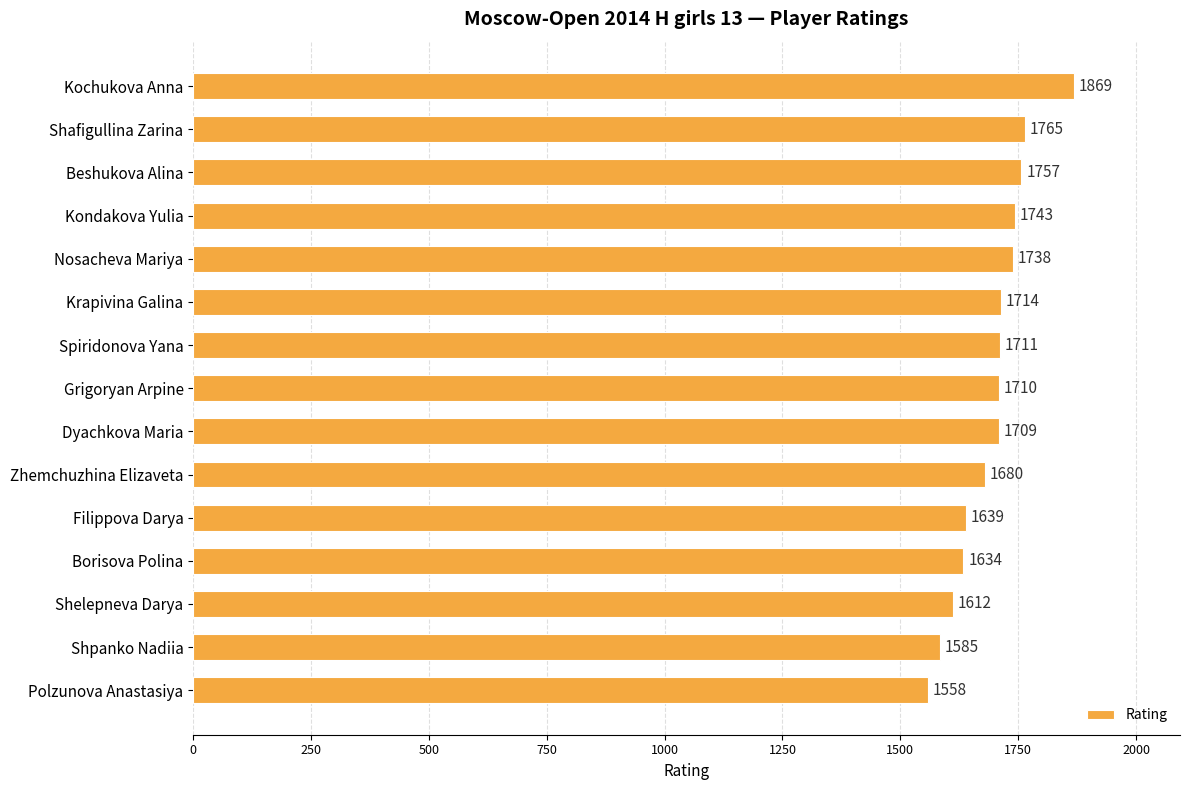

Reading top to bottom, what are all the values shown in this chart?

1869	1765	1757	1743	1738	1714	1711	1710	1709	1680	1639	1634	1612	1585	1558